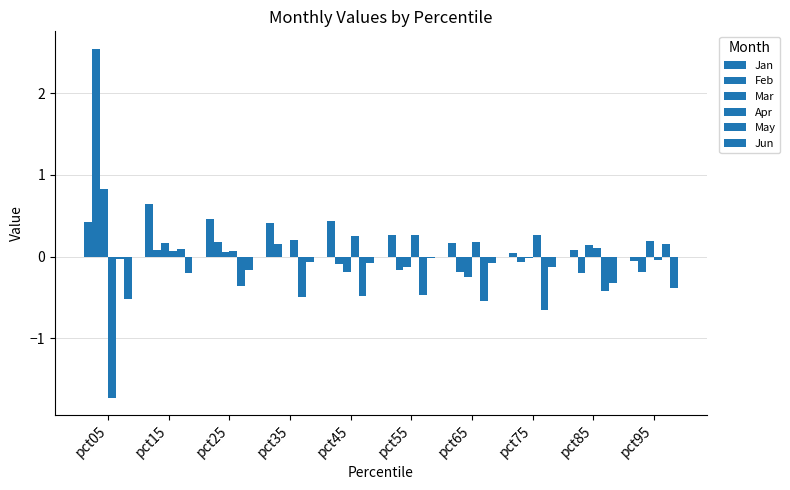

What is the smallest value displayed?

-1.7